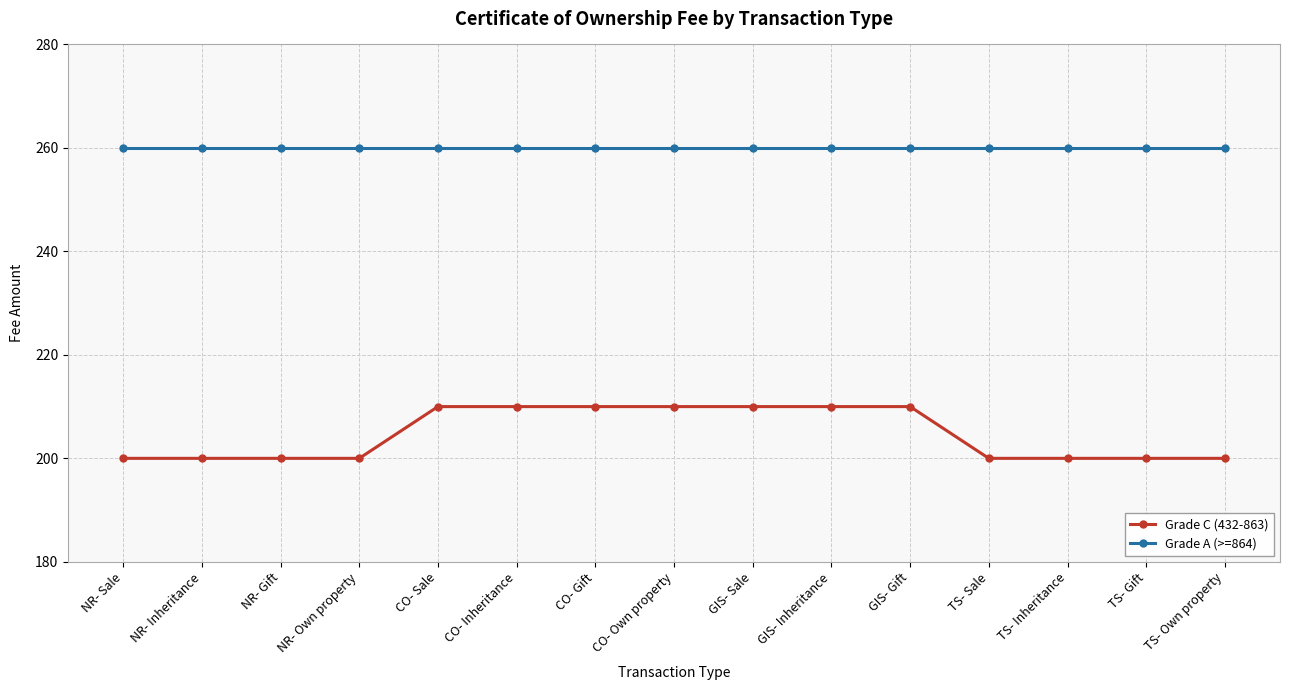

Reading right to left, list all the values displayed in this chart.

Grade C (432-863): TS- Own property=200	TS- Gift=200	TS- Inheritance=200	TS- Sale=200	GIS- Gift=210	GIS- Inheritance=210	GIS- Sale=210	CO- Own property=210	CO- Gift=210	CO- Inheritance=210	CO- Sale=210	NR- Own property=200	NR- Gift=200	NR- Inheritance=200	NR- Sale=200
Grade A (>=864): TS- Own property=260	TS- Gift=260	TS- Inheritance=260	TS- Sale=260	GIS- Gift=260	GIS- Inheritance=260	GIS- Sale=260	CO- Own property=260	CO- Gift=260	CO- Inheritance=260	CO- Sale=260	NR- Own property=260	NR- Gift=260	NR- Inheritance=260	NR- Sale=260